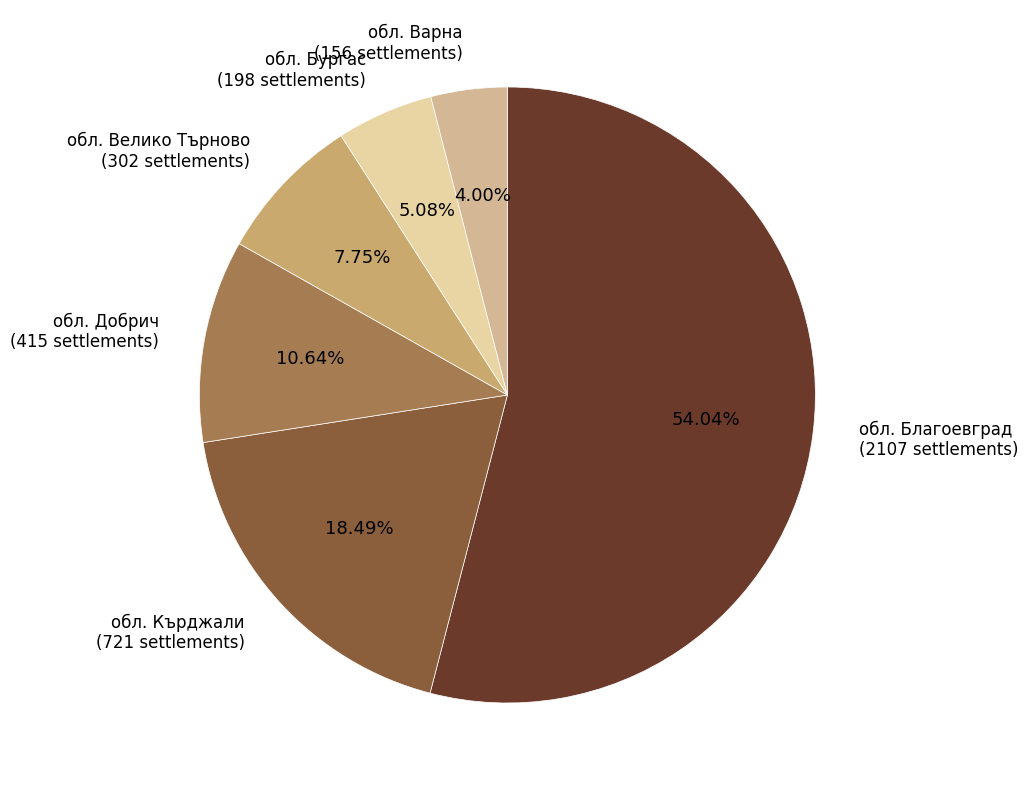

Which slice represents more than half of the pie?

обл. Благоевград